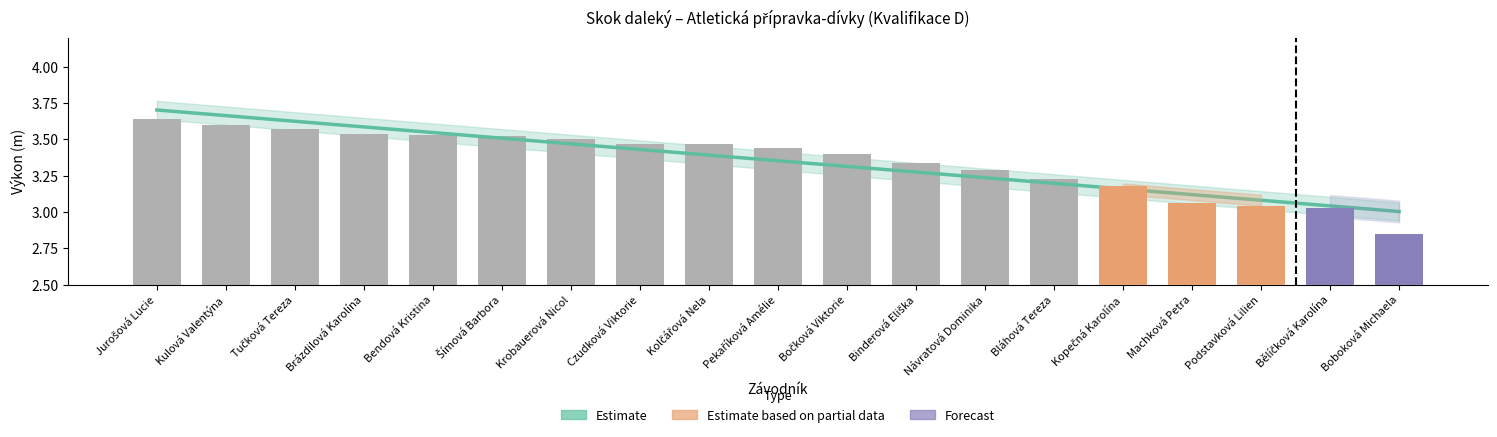

What is the average value?

3.4